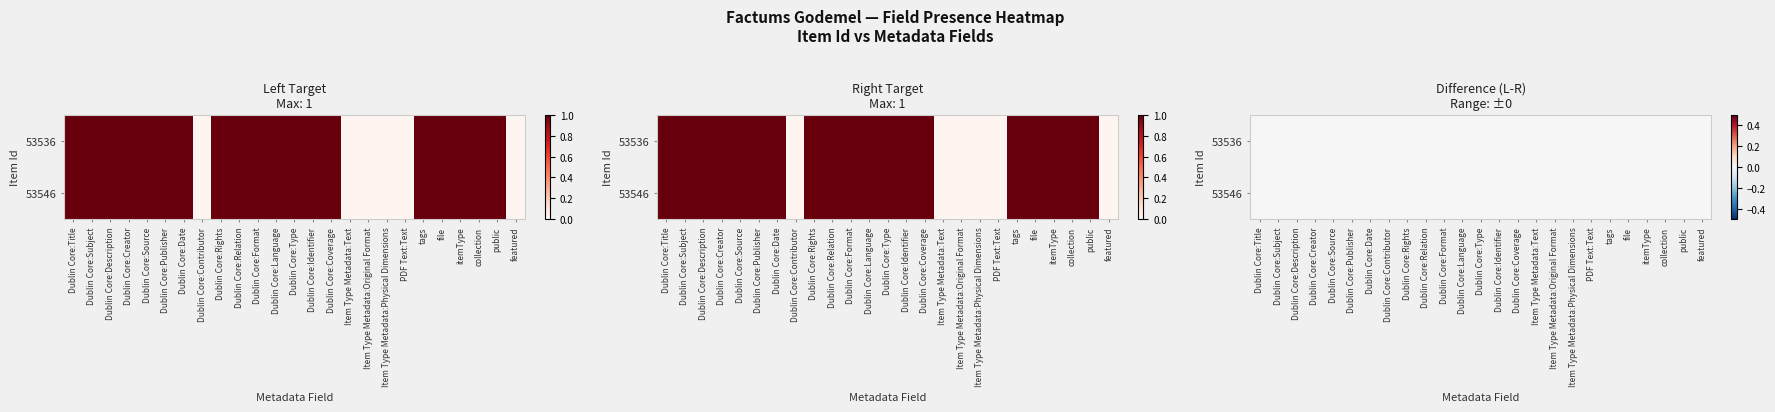

Reading left to right, extract all data points from this chart.

53536: Dublin Core:Title=1	Dublin Core:Subject=1	Dublin Core:Description=1	Dublin Core:Creator=1	Dublin Core:Source=1	Dublin Core:Publisher=1	Dublin Core:Date=1	Dublin Core:Contributor=0	Dublin Core:Rights=1	Dublin Core:Relation=1	Dublin Core:Format=1	Dublin Core:Language=1	Dublin Core:Type=1	Dublin Core:Identifier=1	Dublin Core:Coverage=1	Item Type Metadata:Text=0	Item Type Metadata:Original Format=0	Item Type Metadata:Physical Dimensions=0	PDF Text:Text=0	tags=1	file=1	itemType=1	collection=1	public=1	featured=0
53546: Dublin Core:Title=1	Dublin Core:Subject=1	Dublin Core:Description=1	Dublin Core:Creator=1	Dublin Core:Source=1	Dublin Core:Publisher=1	Dublin Core:Date=1	Dublin Core:Contributor=0	Dublin Core:Rights=1	Dublin Core:Relation=1	Dublin Core:Format=1	Dublin Core:Language=1	Dublin Core:Type=1	Dublin Core:Identifier=1	Dublin Core:Coverage=1	Item Type Metadata:Text=0	Item Type Metadata:Original Format=0	Item Type Metadata:Physical Dimensions=0	PDF Text:Text=0	tags=1	file=1	itemType=1	collection=1	public=1	featured=0